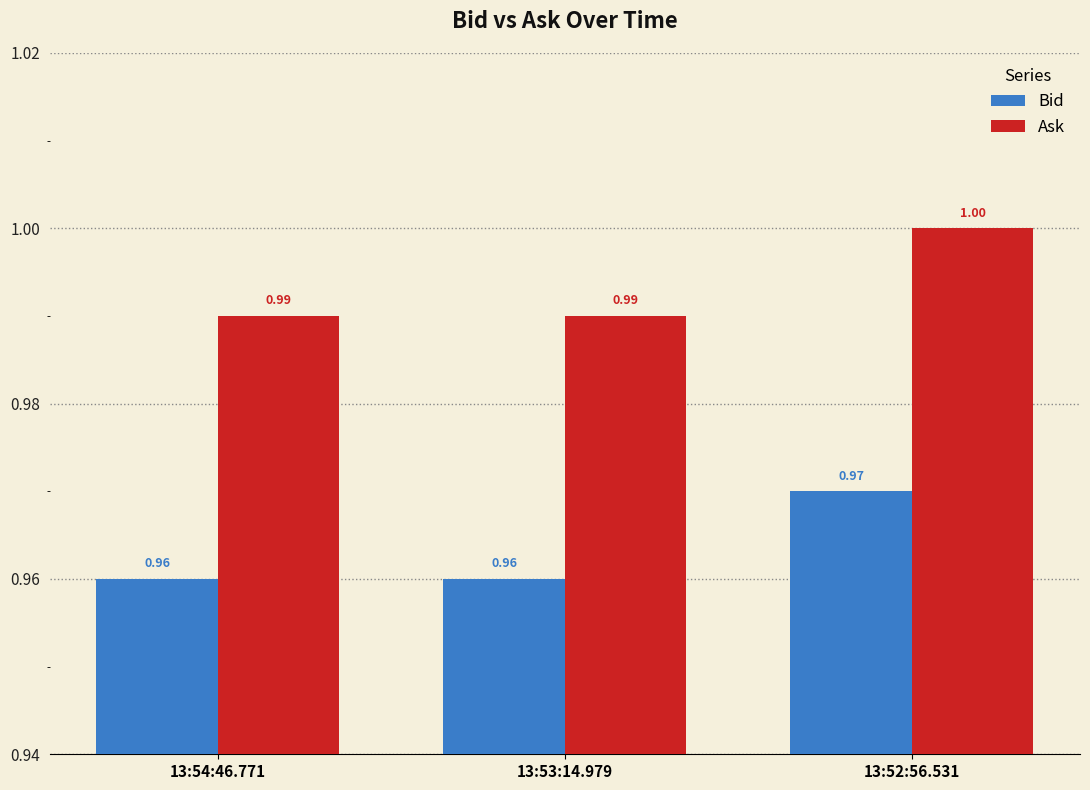

Reading left to right, what are all the values shown in this chart?

Bid: 13:54:46.771=1.0	13:53:14.979=1.0	13:52:56.531=1.0
Ask: 13:54:46.771=1.0	13:53:14.979=1.0	13:52:56.531=1.0